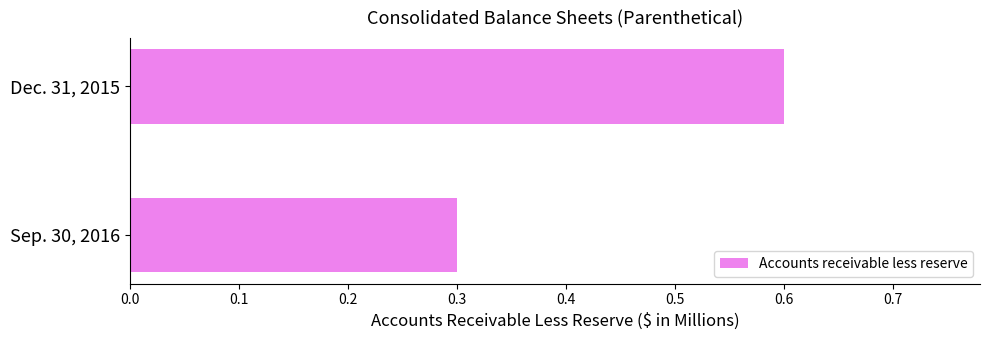

List the labels in order of value, largest first.

Dec. 31, 2015, Sep. 30, 2016